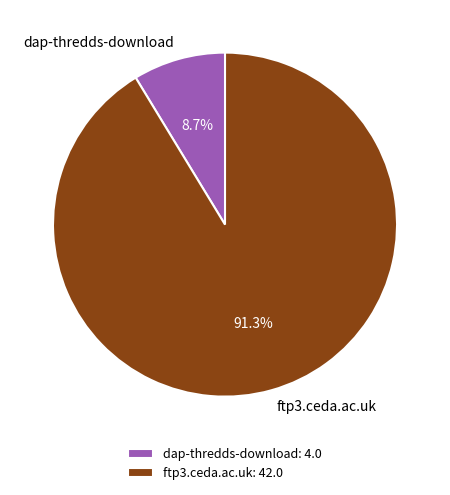

The dap-thredds-download slice represents 1% of the pie. True or false?

False